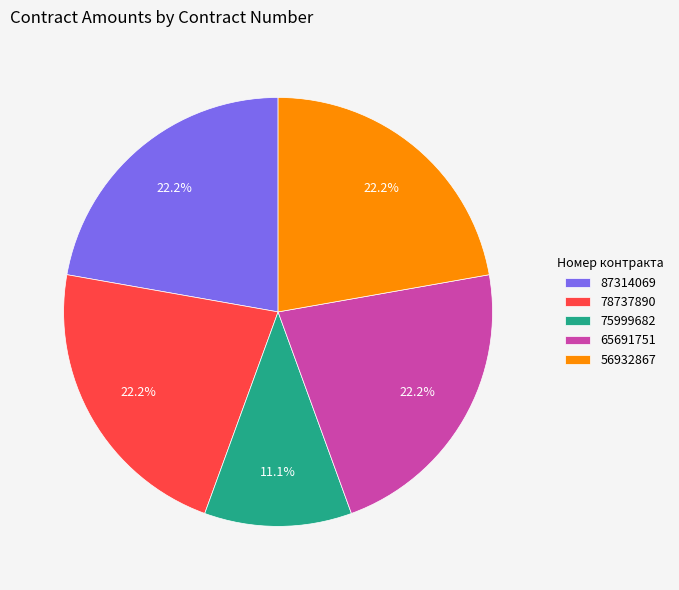

Approximately how many times larger is the value at 78737890 compared to 75999682?

2.0